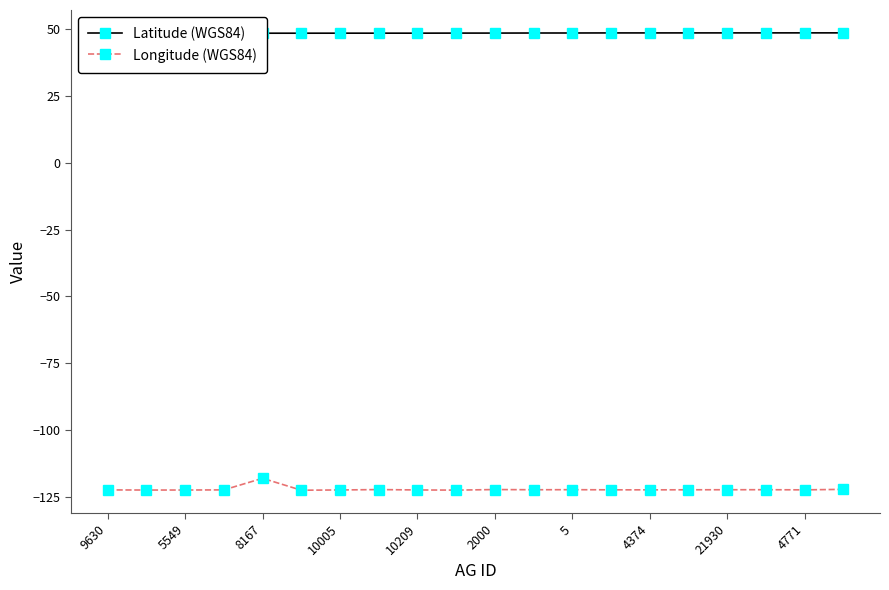

What is the total value across all series at 4374?

-73.8